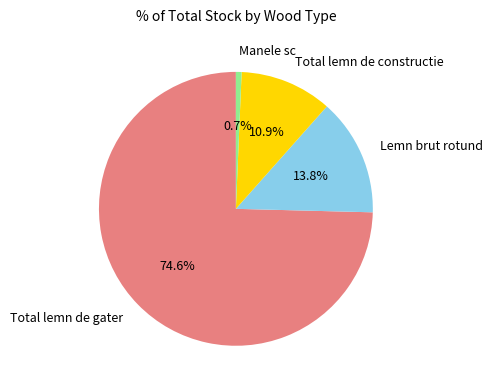

What percentage do Manele sc and Lemn brut rotund together represent?

14.5%